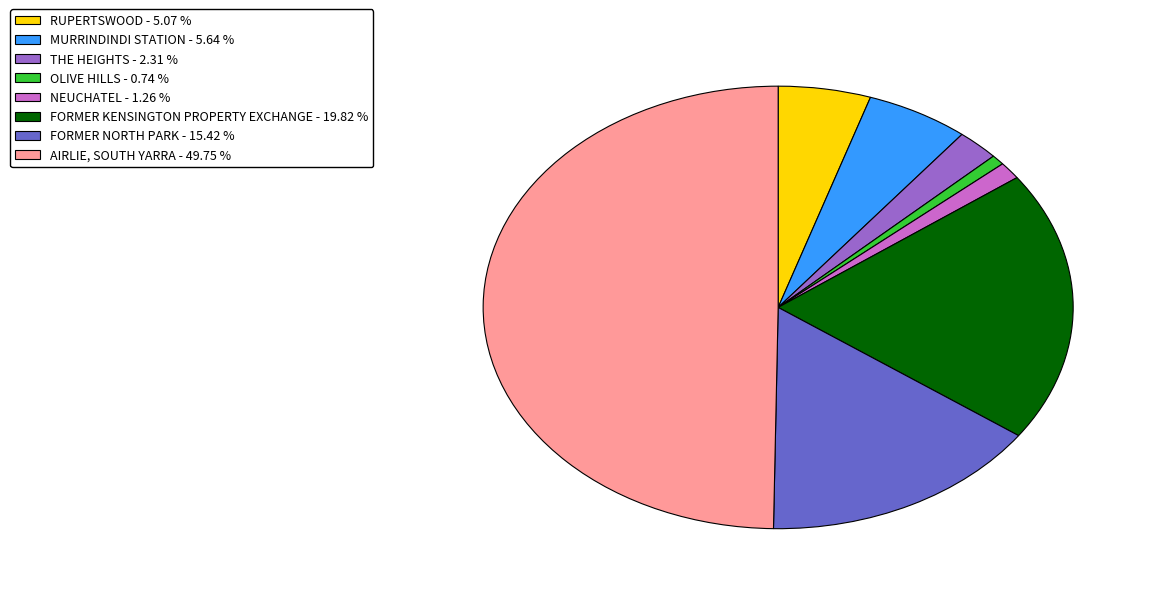

Is NEUCHATEL the majority of the pie?

No